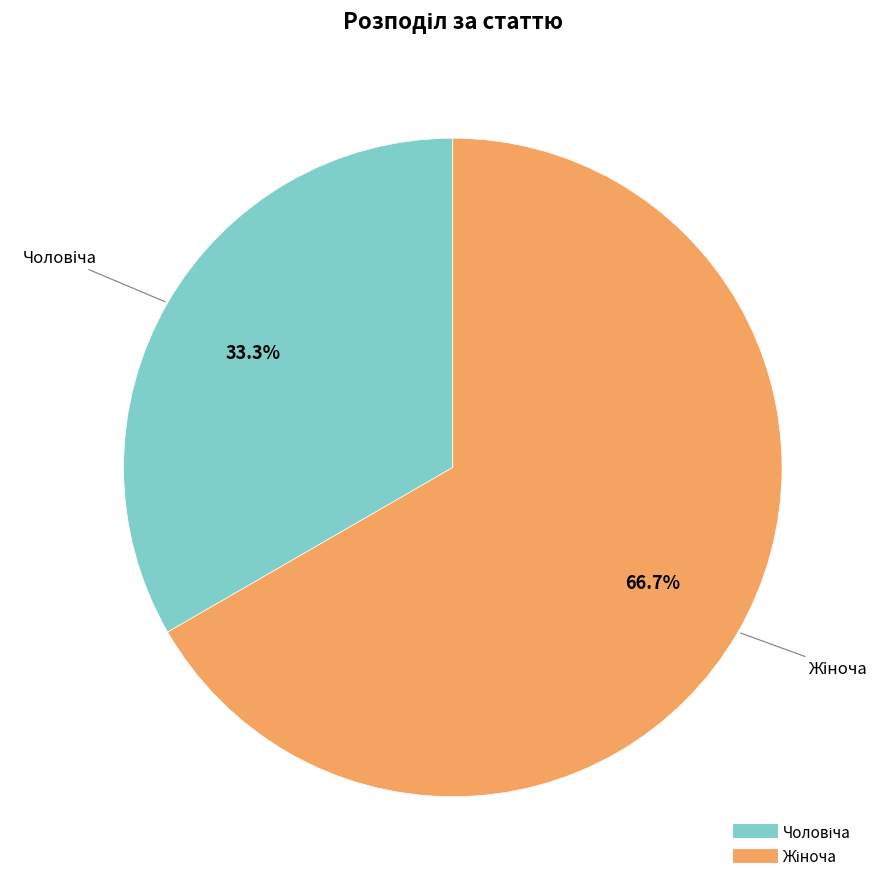

Does any single category account for the majority?

Yes